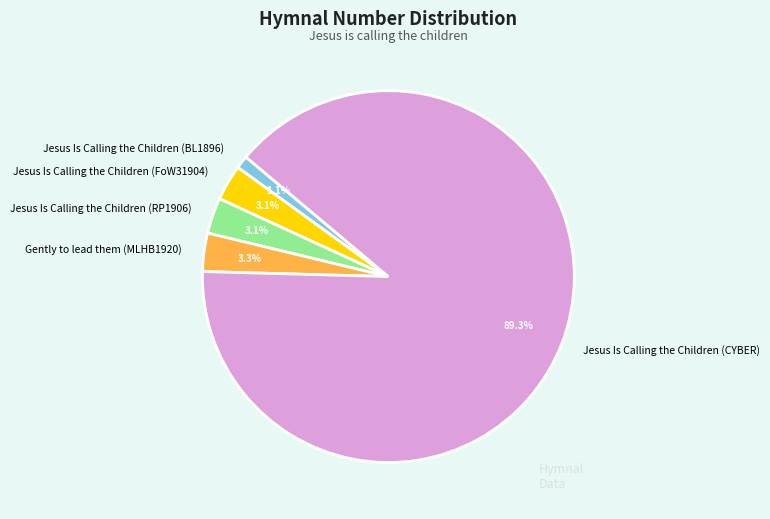

Which has a higher value, Jesus Is Calling the Children (CYBER) or Gently to lead them (MLHB1920)?

Jesus Is Calling the Children (CYBER)